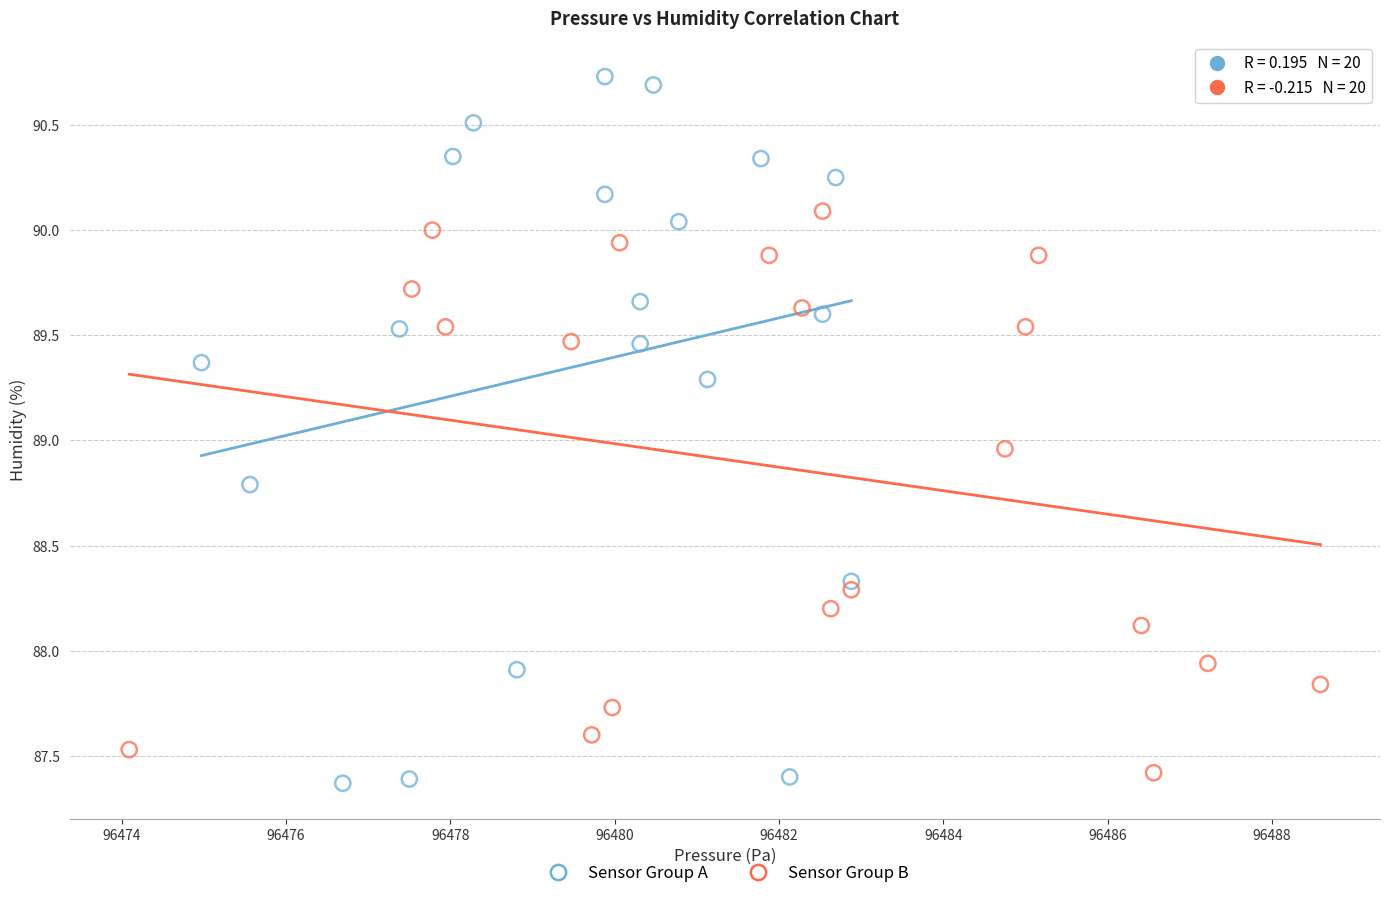

Which series reaches the maximum Y coordinate?

Sensor Group A